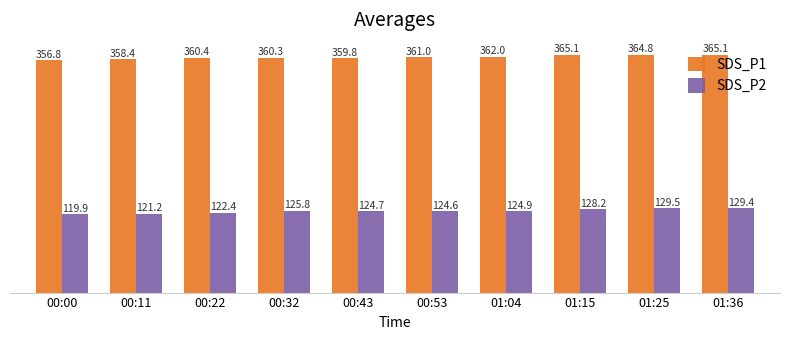

At 01:15, list the series in order from largest to smallest.

SDS_P1, SDS_P2